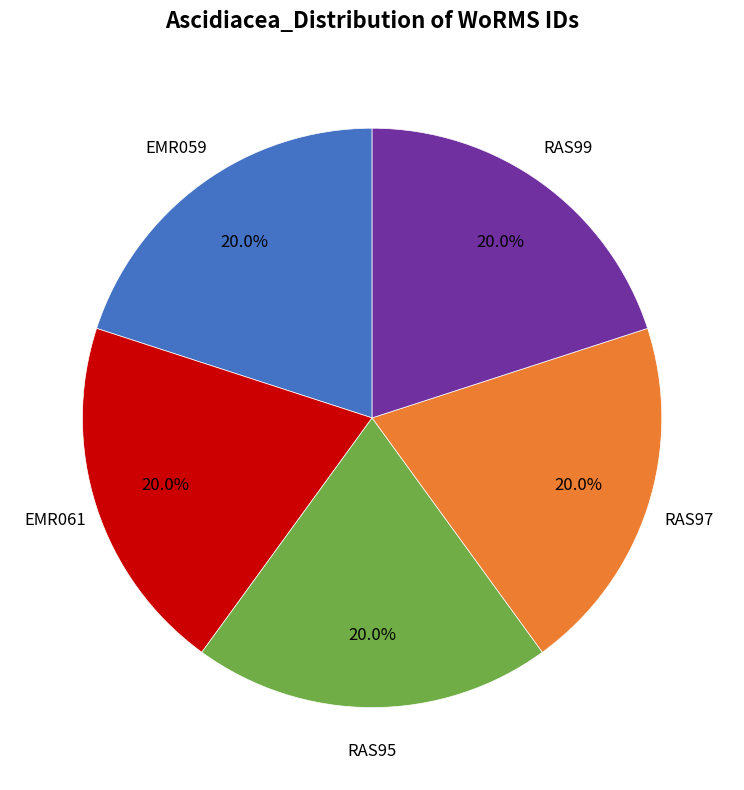

Is RAS99 the majority of the pie?

No